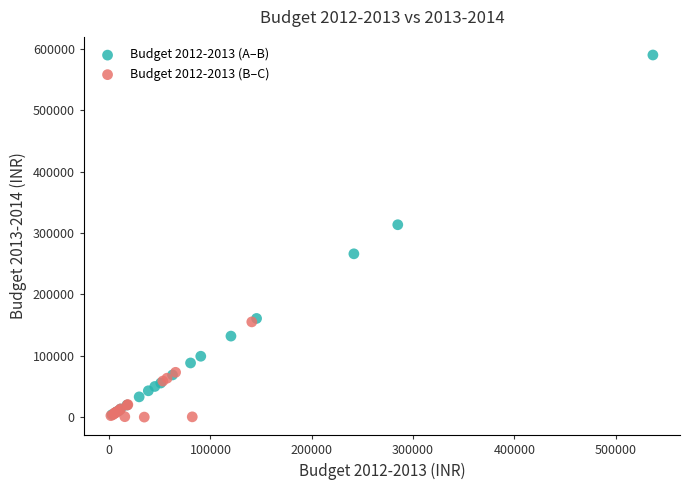

Which series has the widest spread of Y values?

Budget 2012-2013 (A–B)